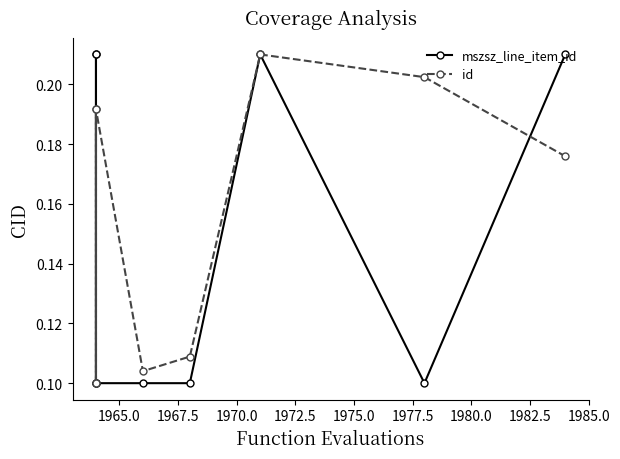

What are all the series names shown in the legend?

mszsz_line_item_id, id